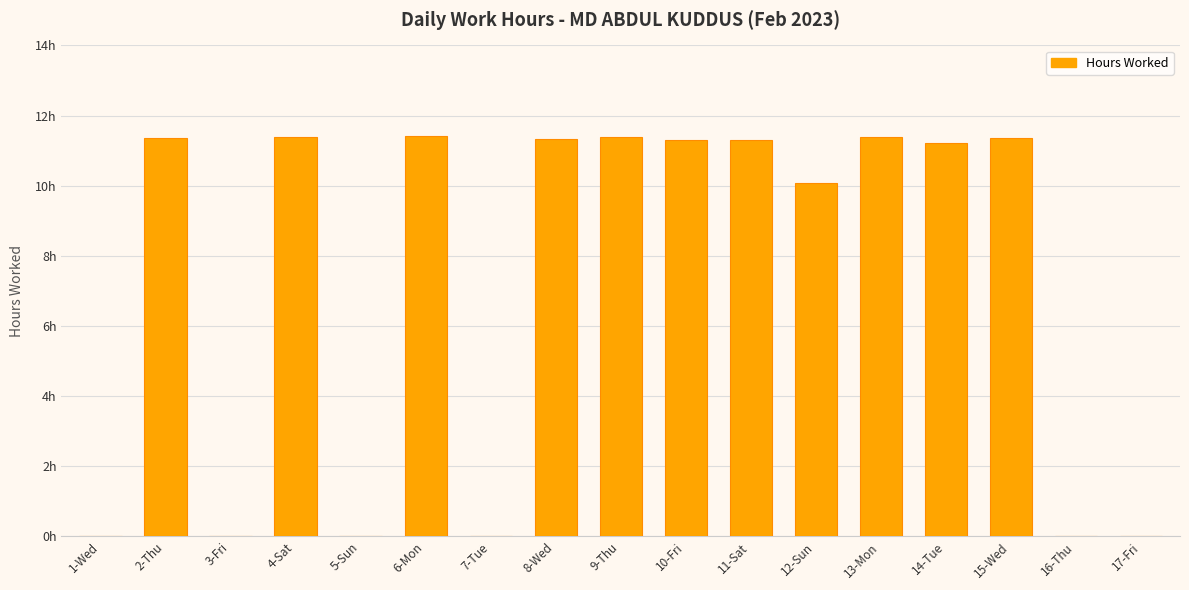

Is it true that the value at 15-Wed is 11.4?

True